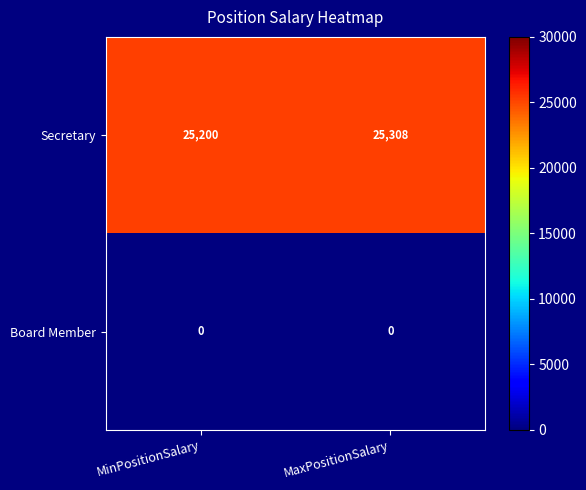

Rank the series at MinPositionSalary from highest to lowest value.

Secretary, Board Member